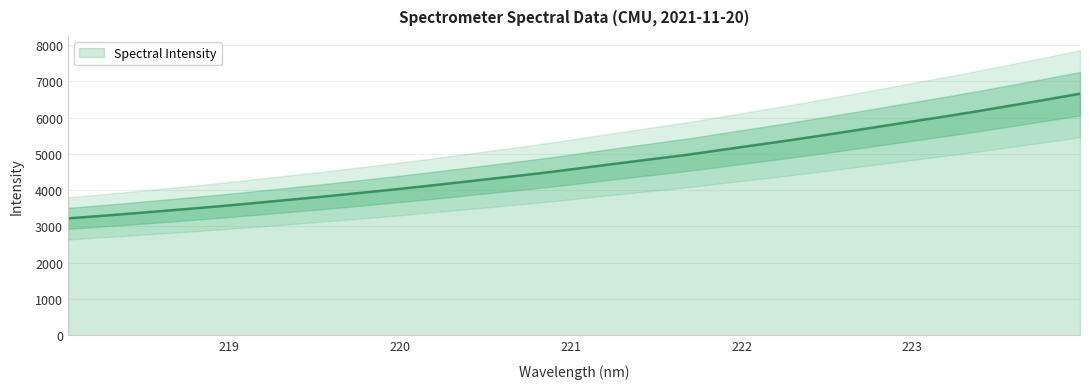

The chart shows a value of 3360.0 at 218.442. True or false?

True